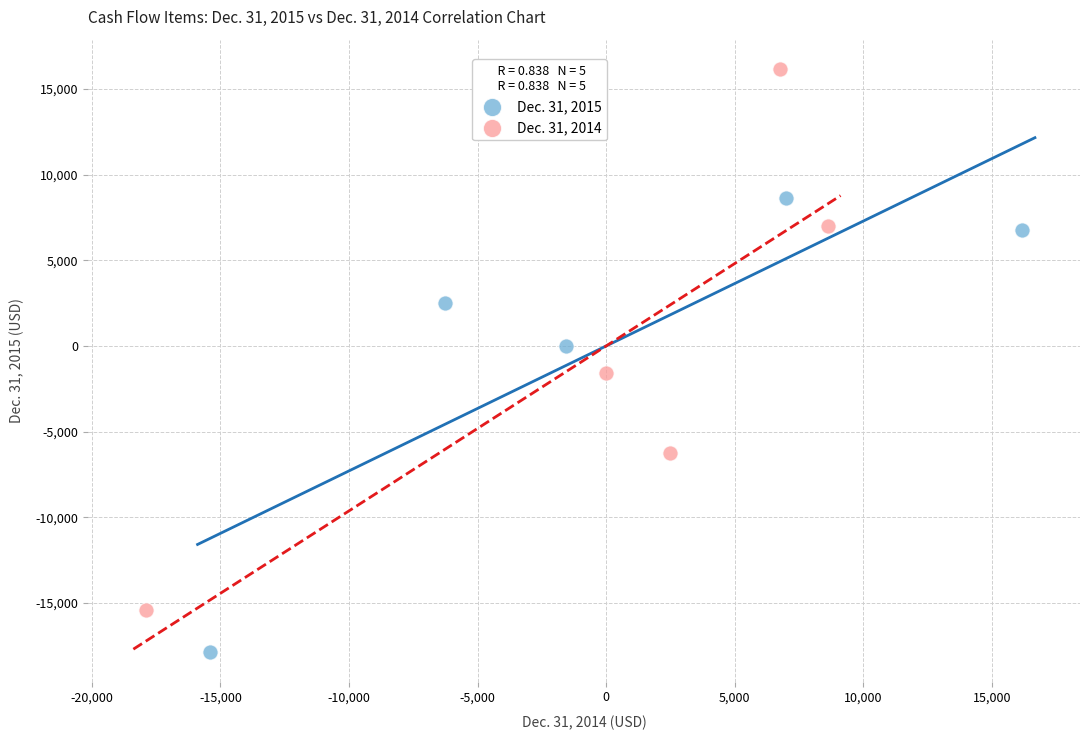

Which series reaches the minimum Y coordinate?

Dec. 31, 2015